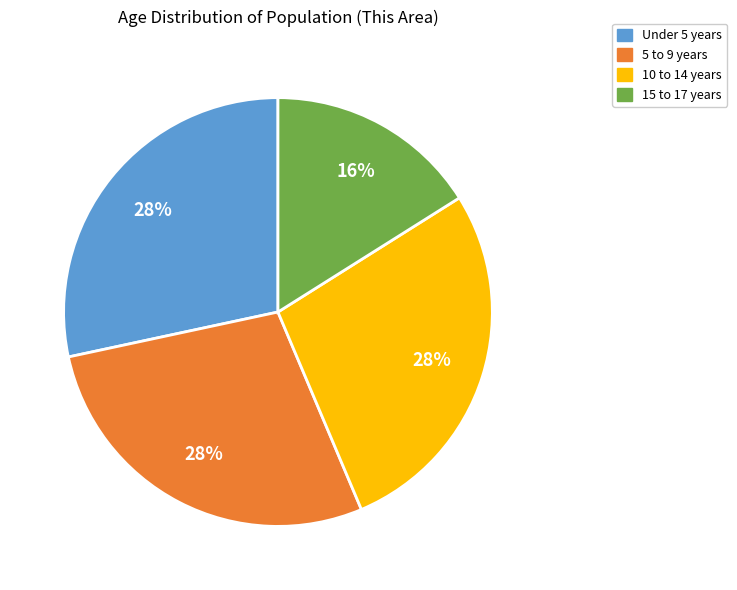

Which slice is the smallest?

15 to 17 years